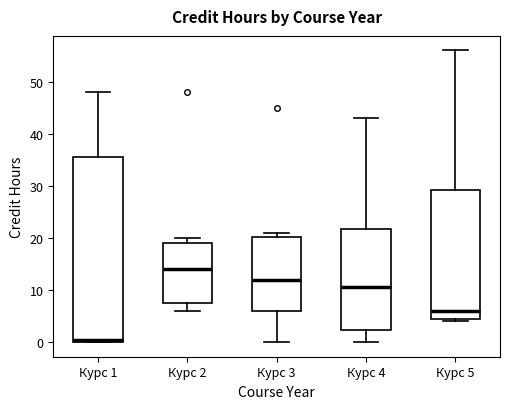

Reading left to right, read every box against the y-axis: the position of its median line, the range the box covers, and the ends of its whiskers. The values are not printed on the chart, so give them approximately, as read against the axis.

Курс 1: median 1, box 0 to 36, whiskers 0 to 48
Курс 2: median 14, box 8 to 19, whiskers 6 to 20
Курс 3: median 12, box 6 to 20, whiskers 0 to 21
Курс 4: median 11, box 2 to 22, whiskers 0 to 43
Курс 5: median 6, box 5 to 29, whiskers 4 to 56